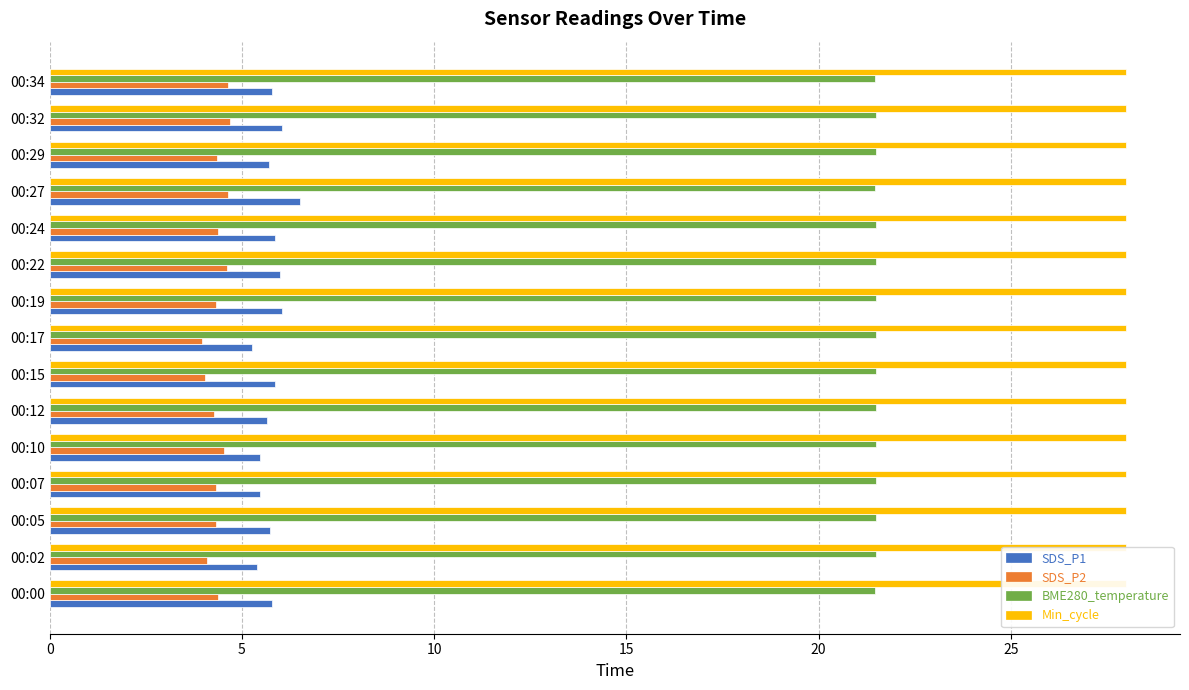

What is the label of the 3rd bar from the left?

10